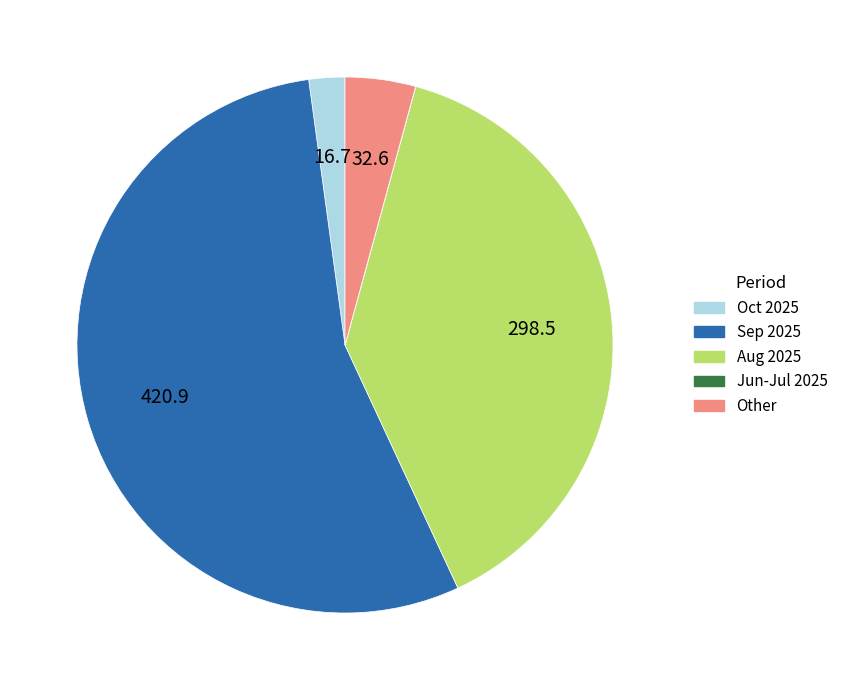

Is there a majority slice in this chart?

Yes